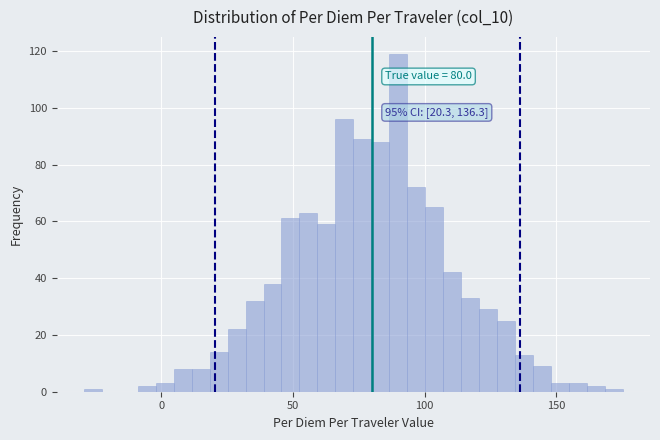

Around what value on the x-axis is the tallest bar? Give the approximate position of its centre, as read against the axis.

90